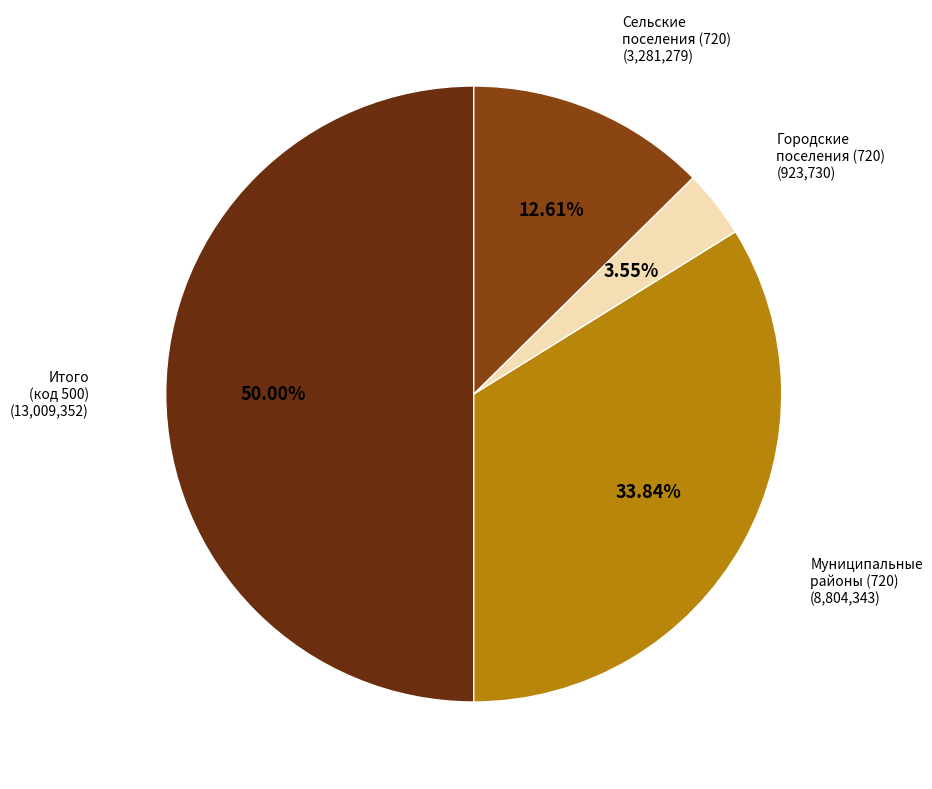

Which category has the biggest portion of the pie?

Итого (код 500)